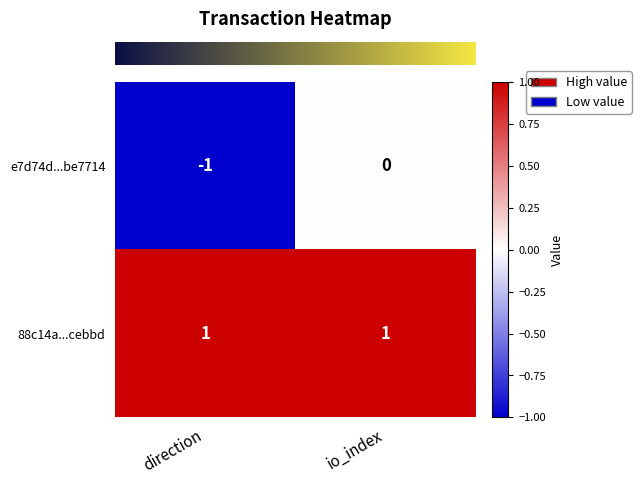

At which label is e7d74d...be7714 closest to 0?

io_index